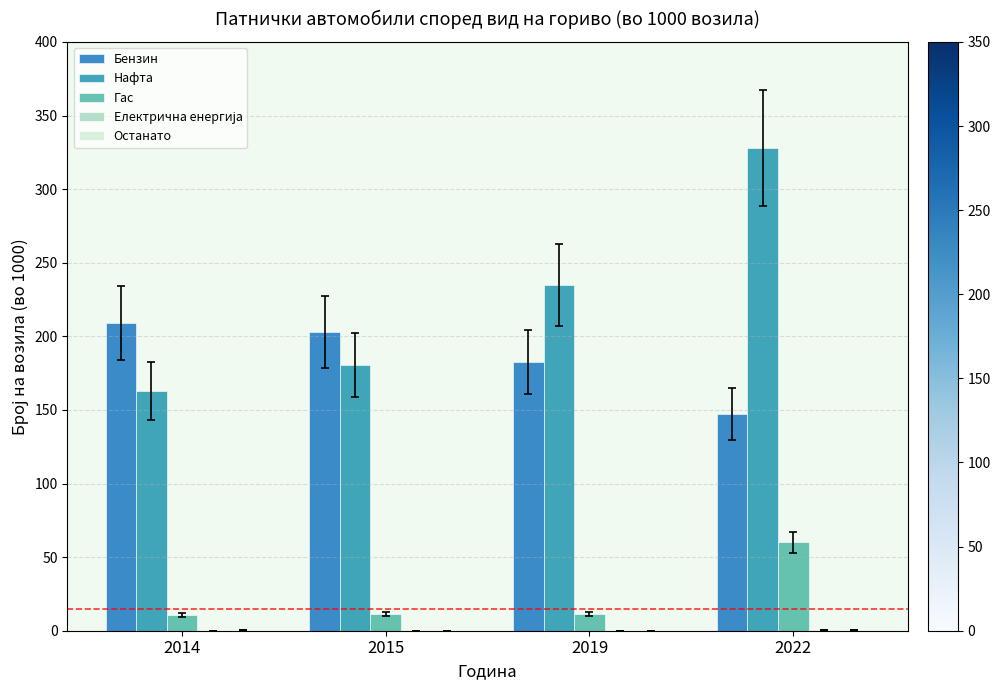

List the labels in order of Бензин value, largest first.

2014, 2015, 2019, 2022